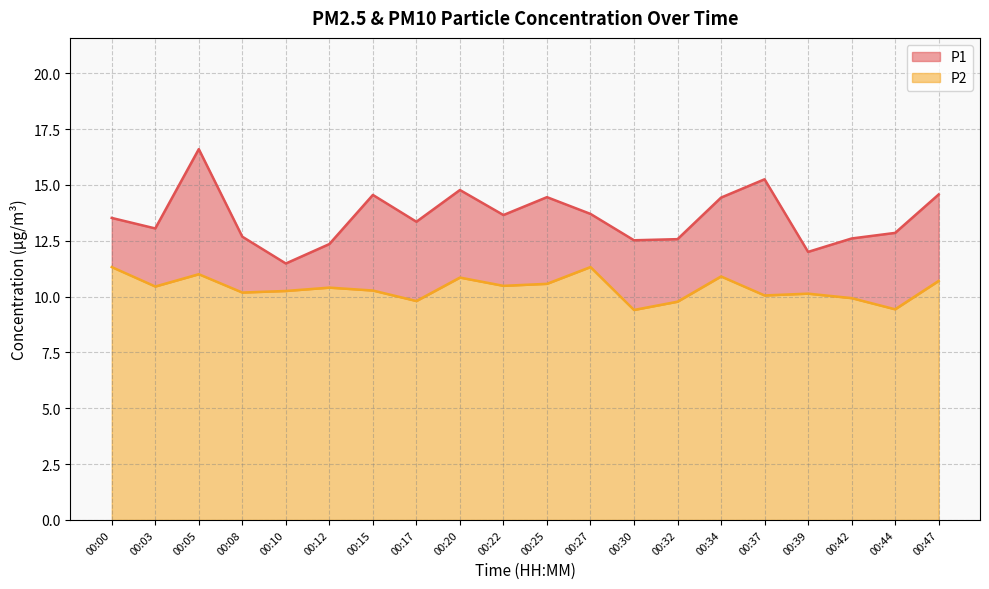

What is the average value of the P2 series?

10.4